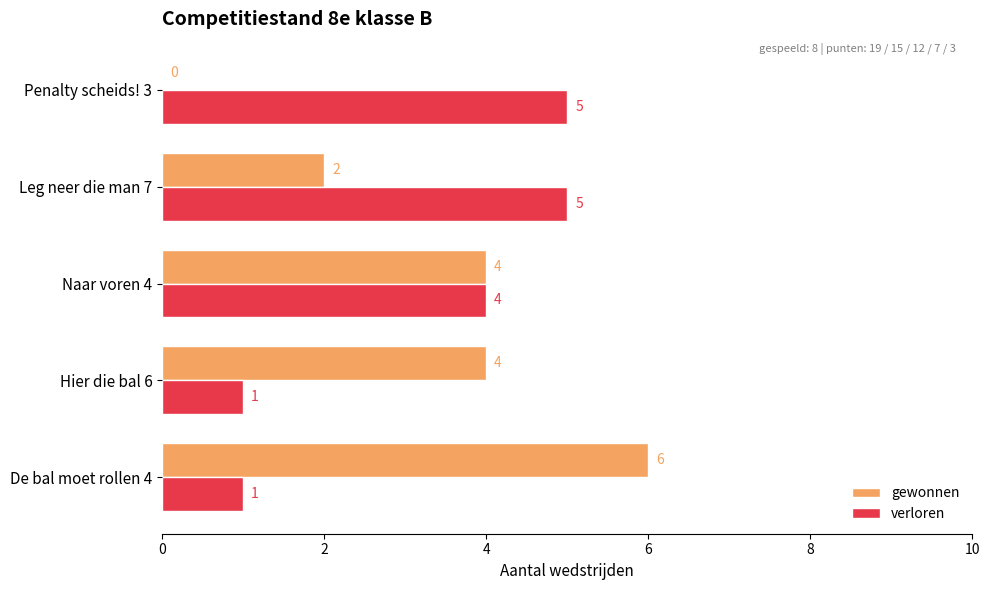

Read the gewonnen value at De bal moet rollen 4.

6